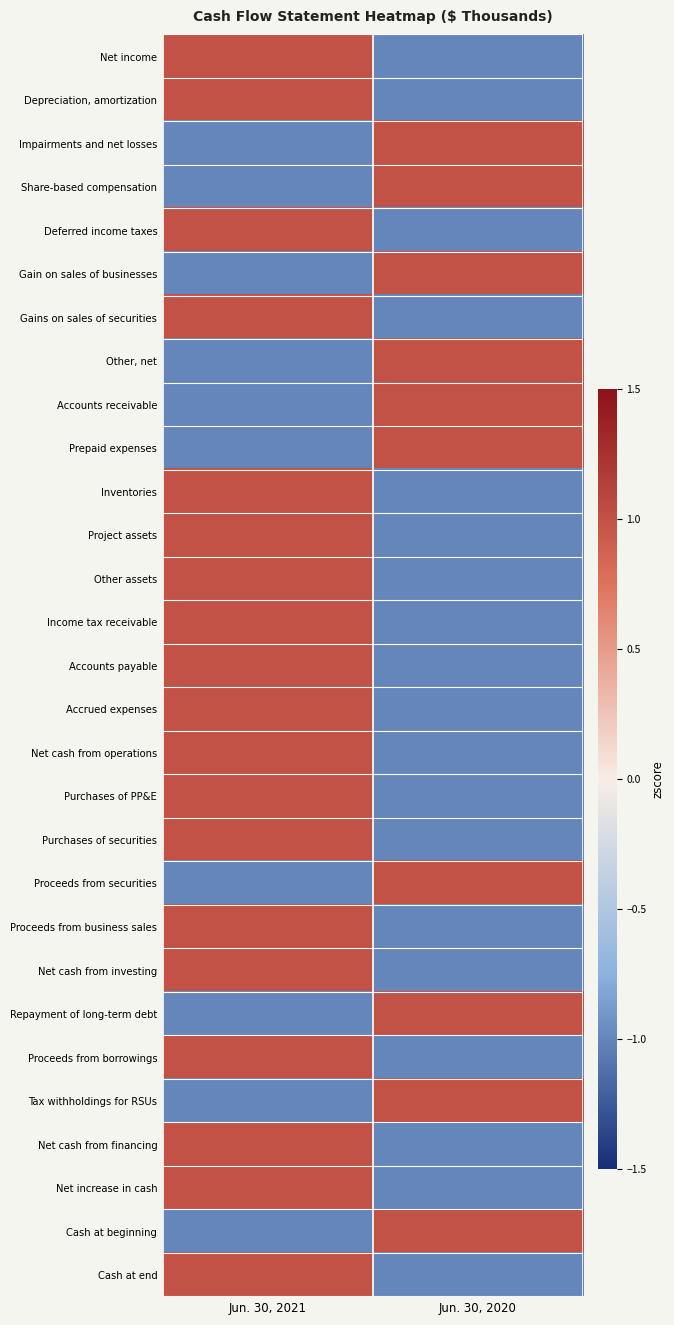

At which category is the sum across all series the highest?

Jun. 30, 2021